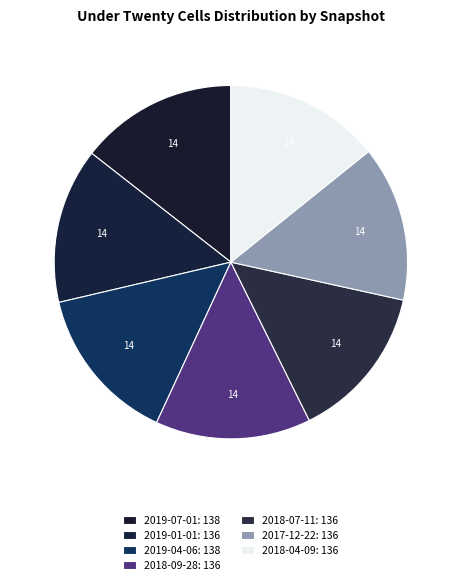

How many slices are in this pie chart?

7